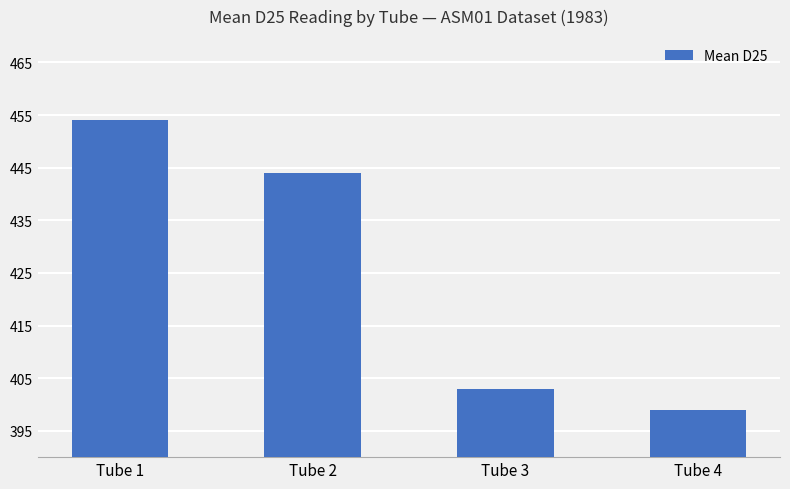

Rank the categories by value from highest to lowest.

Tube 1, Tube 2, Tube 3, Tube 4